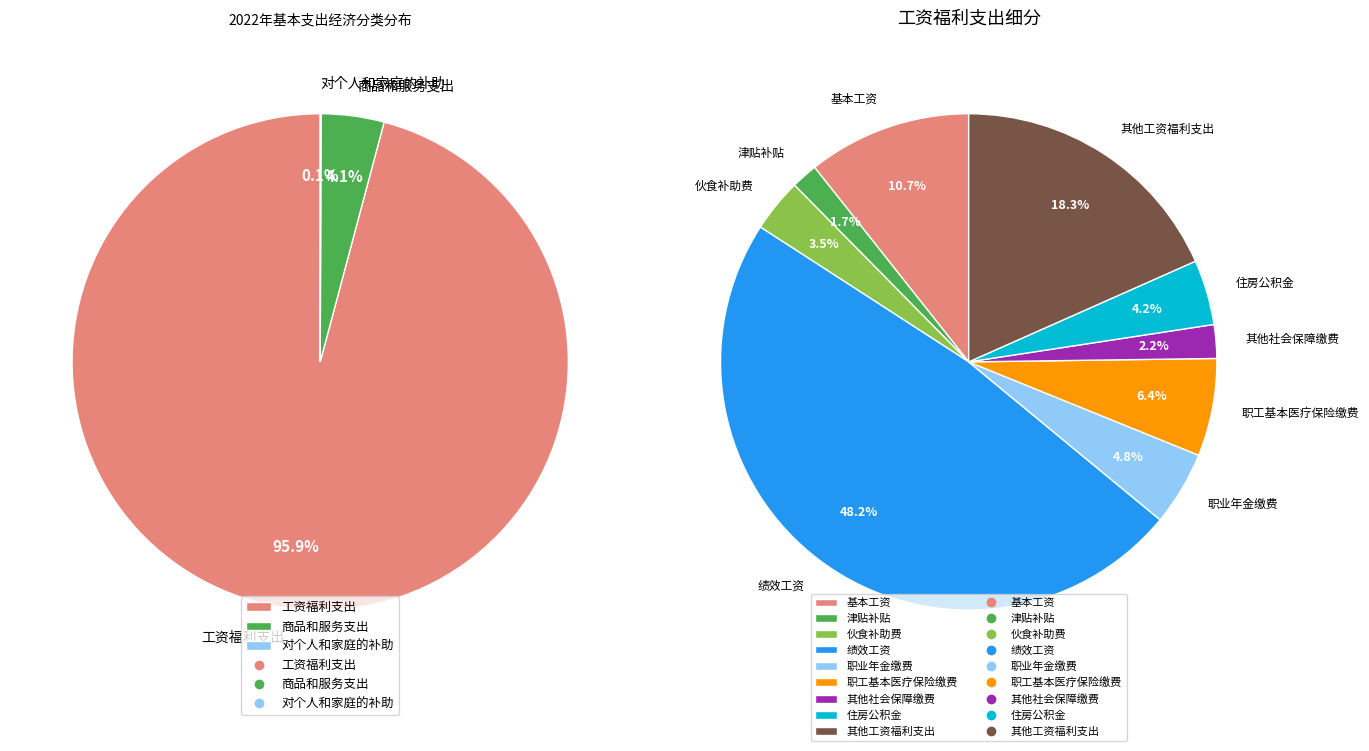

True or false: 对个人和家庭的补助 accounts for 0% of the total.

True